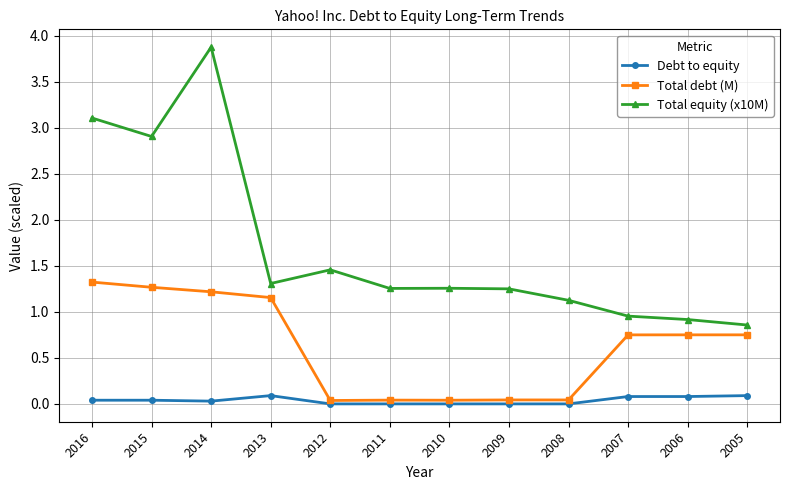

Which series has the largest total across all categories?

Total equity (x10M)